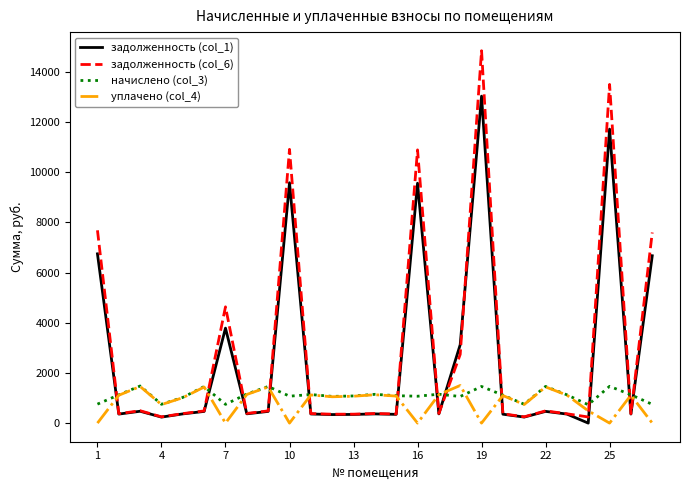

Which series has the widest spread of values?

задолженность (col_6)